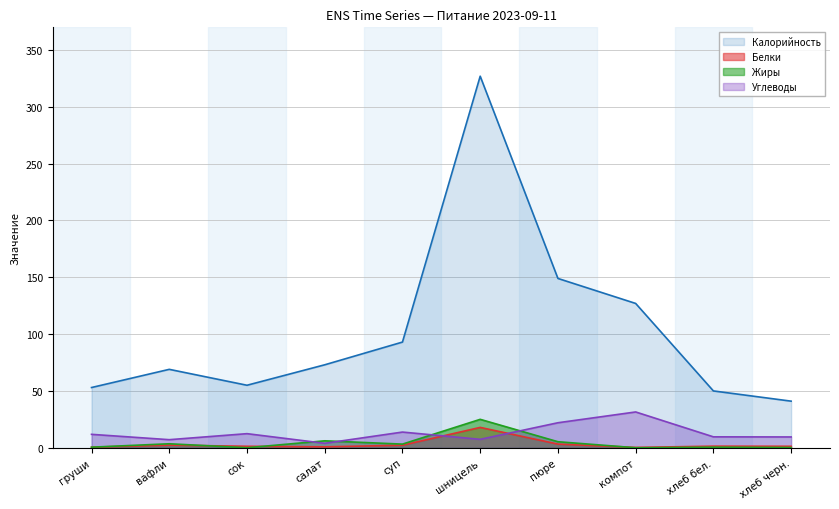

Where does the Жиры series first go above 3?

вафли